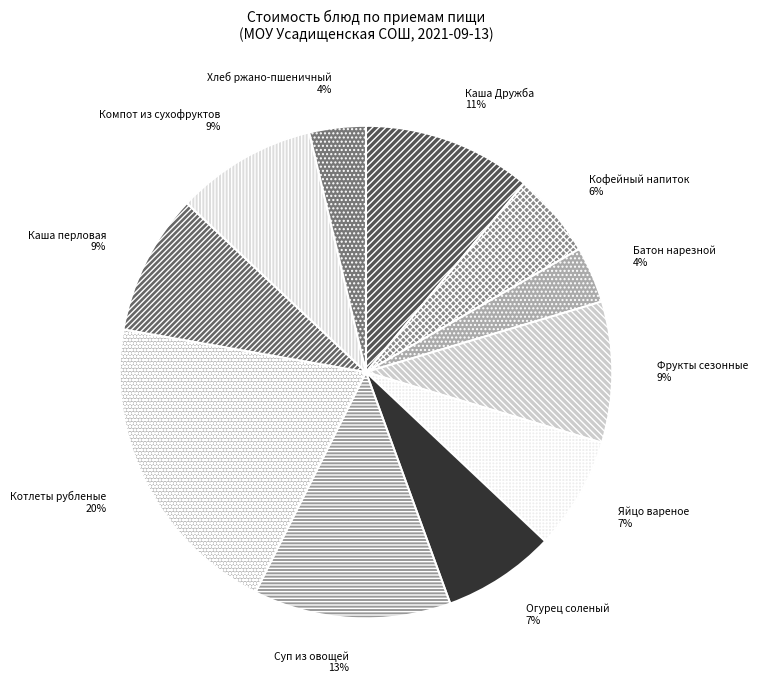

Does Суп из овощей represent more than half of the total?

No